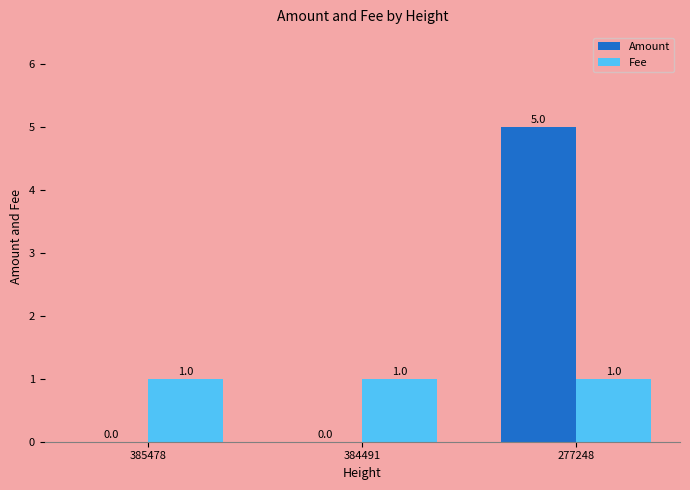

At which category is the sum across all series the highest?

277248